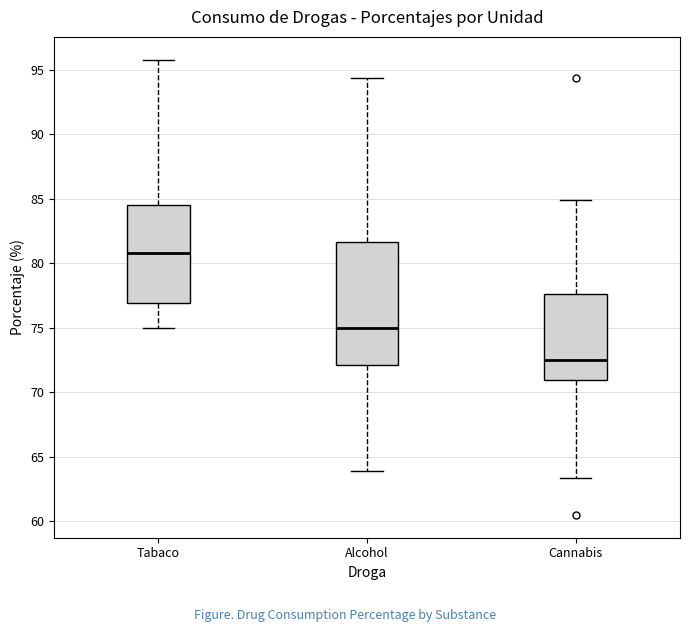

Where does the lower whisker of the box for Cannabis end on the y-axis? The values are not printed on the chart, so give them approximately, as read against the axis.

63.5